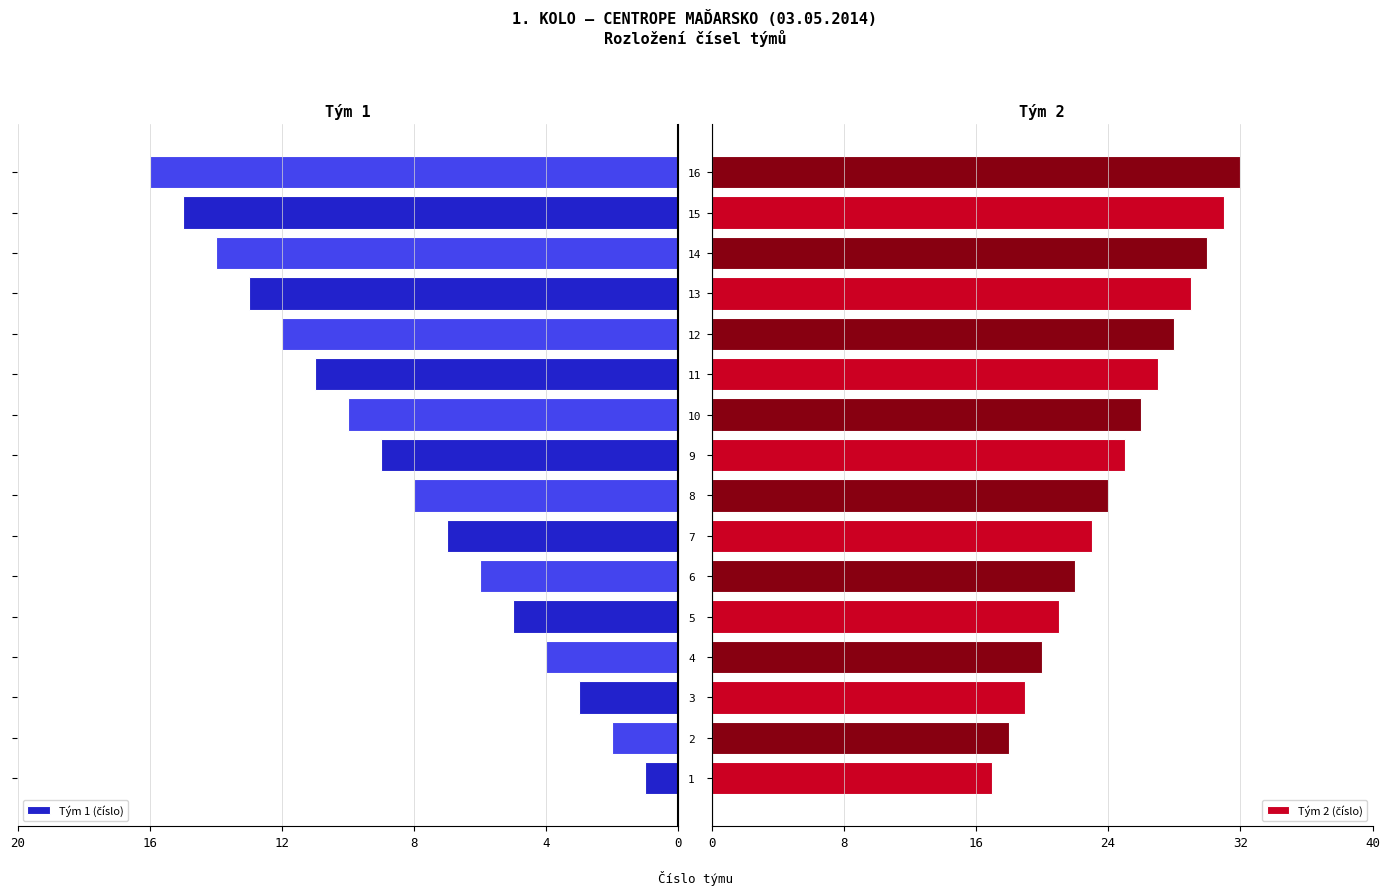

Reading right to left, what are all the values shown in this chart?

Tým 1 (číslo): 16	15	14	13	12	11	10	9	8	7	6	5	4	3	2	1
Tým 2 (číslo): 32	31	30	29	28	27	26	25	24	23	22	21	20	19	18	17